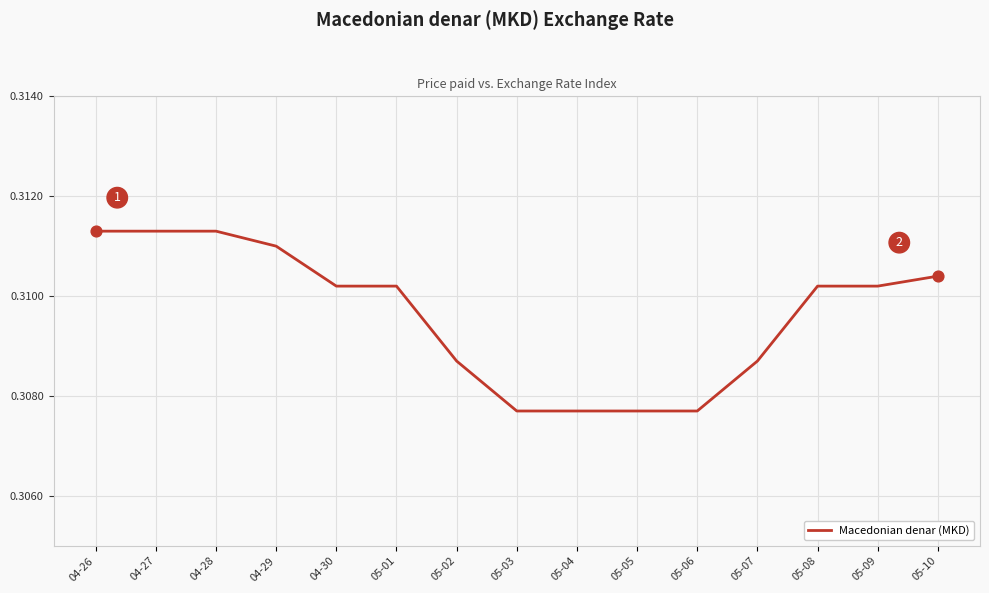

Which has a higher value, 05-10 or 05-07?

05-10